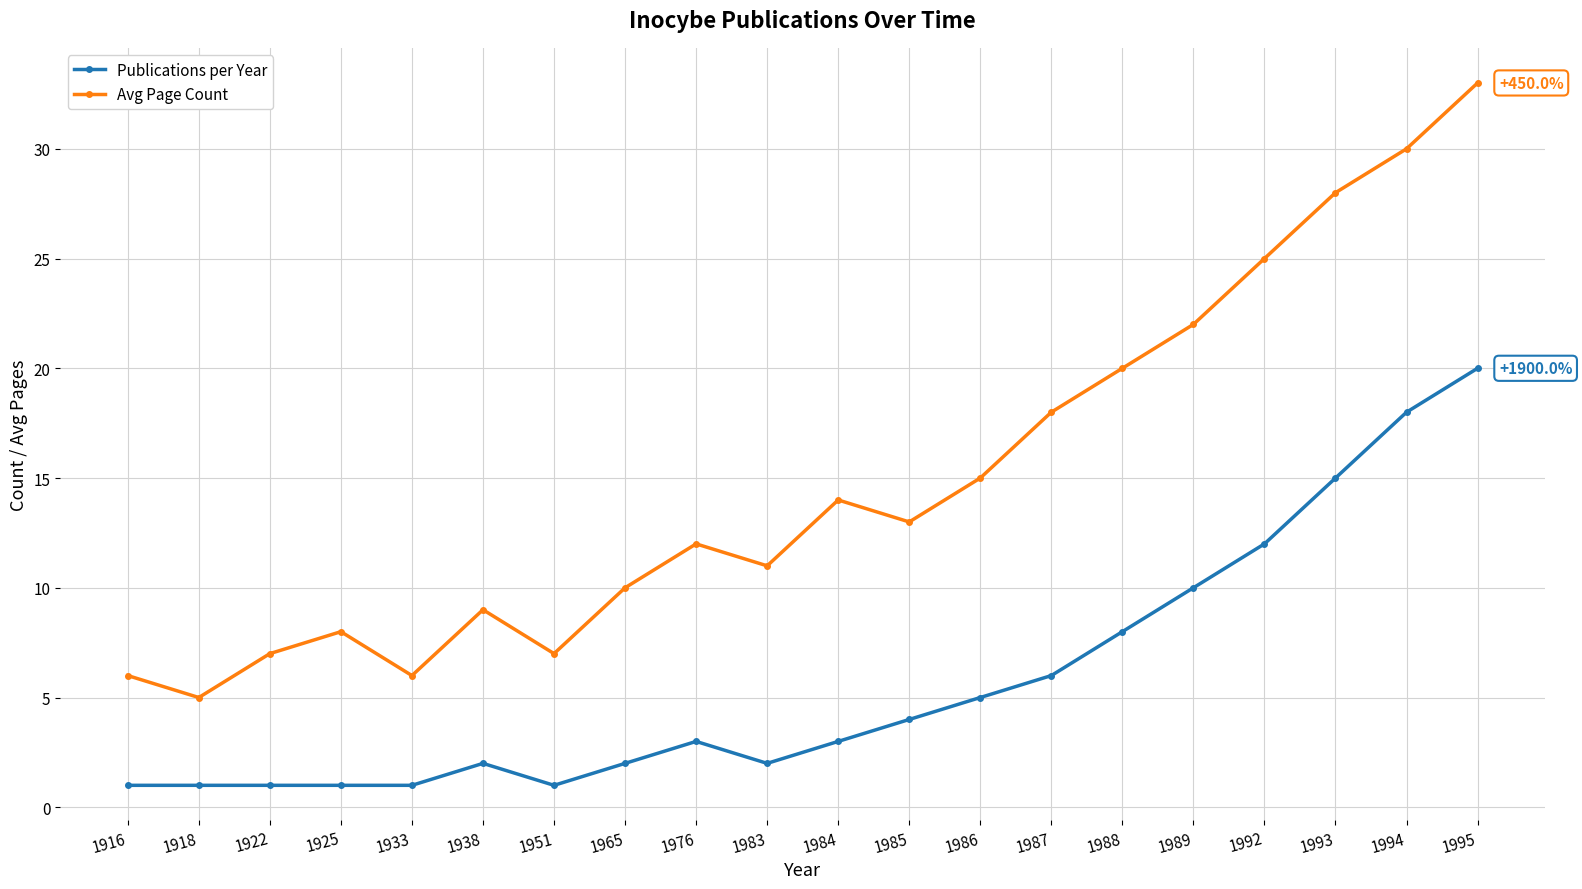

In Avg Page Count, how many points are lower than both neighbors (excluding endpoints)?

5